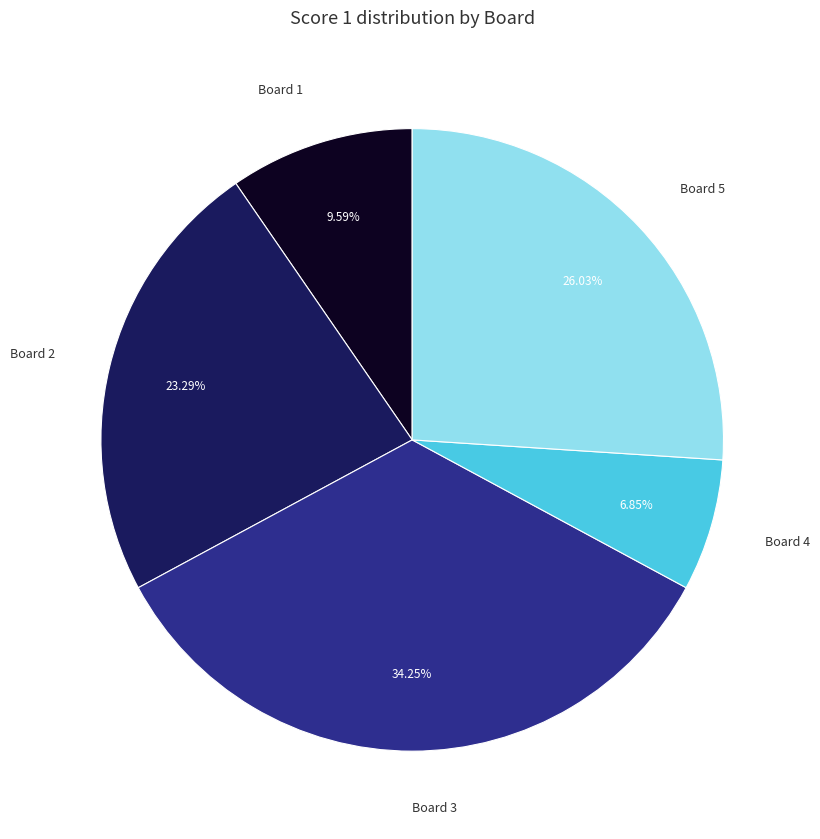

Between Board 2 and Board 3, which is larger?

Board 3